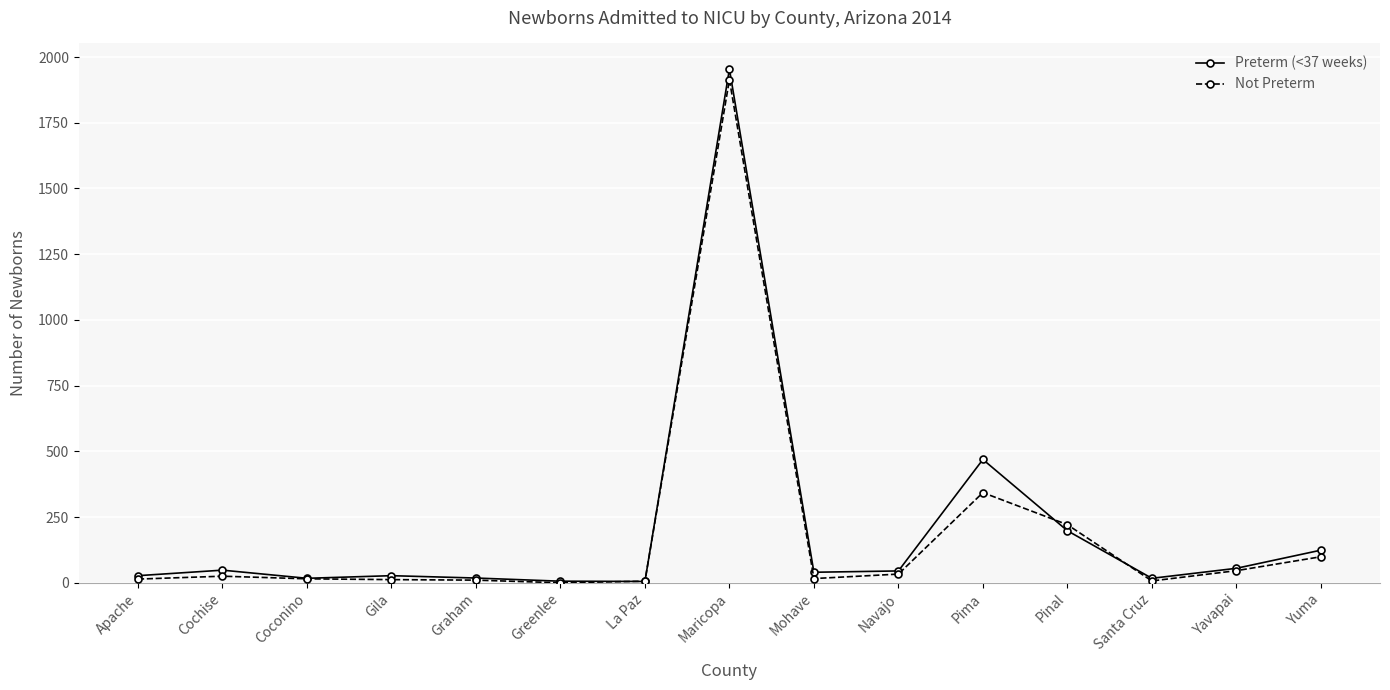

What is the difference between the highest and lowest values at Coconino?

2